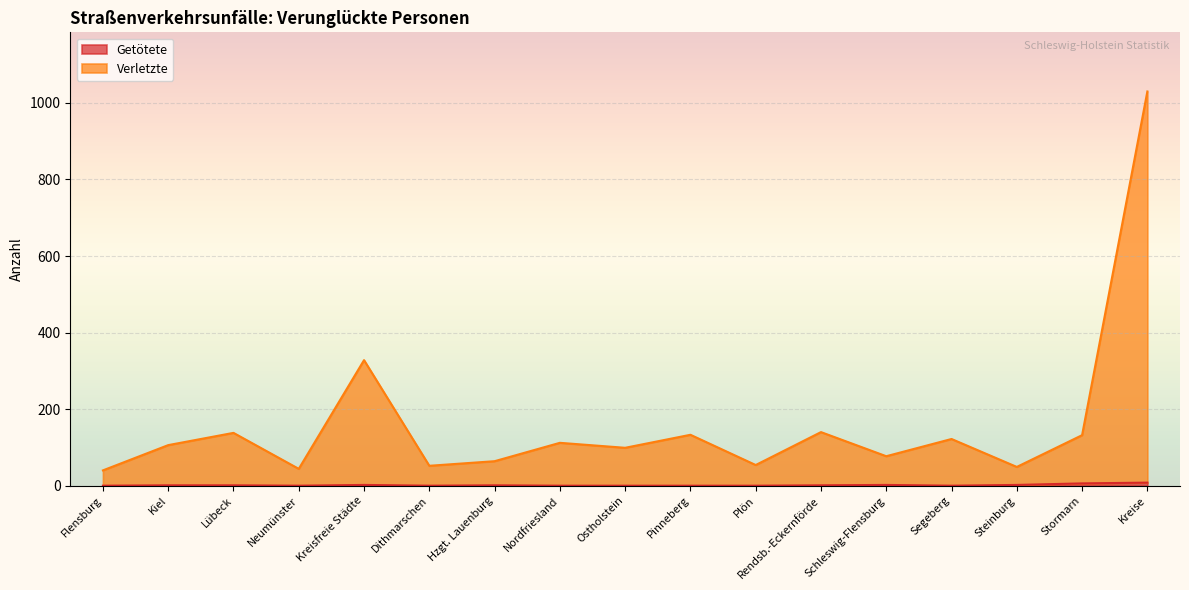

Which series has the largest total across all categories?

Verletzte